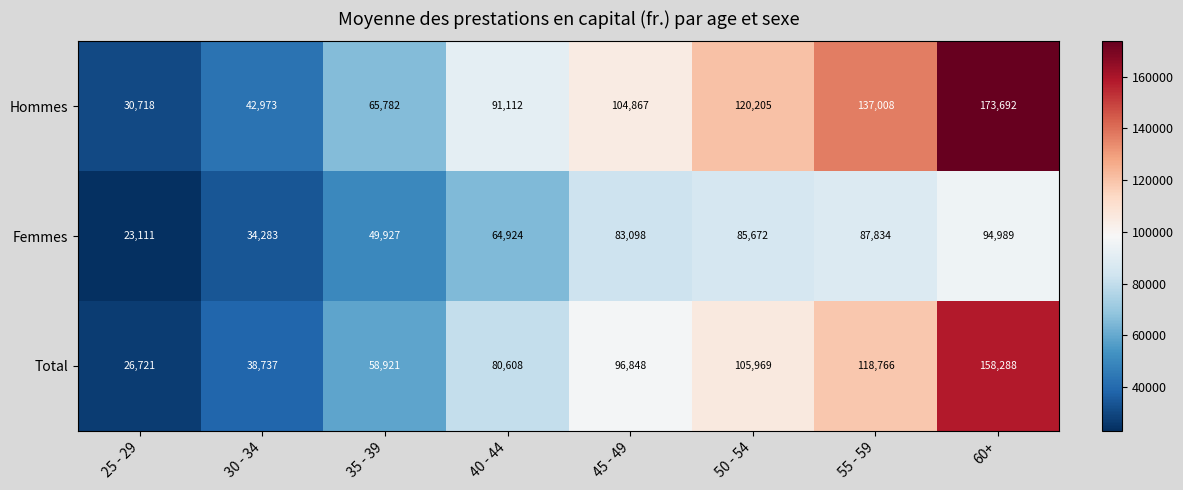

At which category does the chart reach its peak across all series?

60+